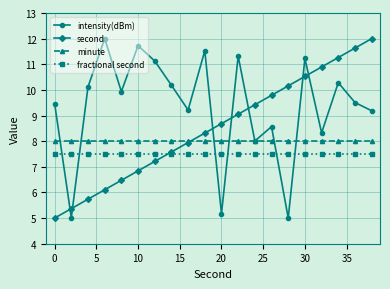

Does the chart have visible grid lines?

Yes